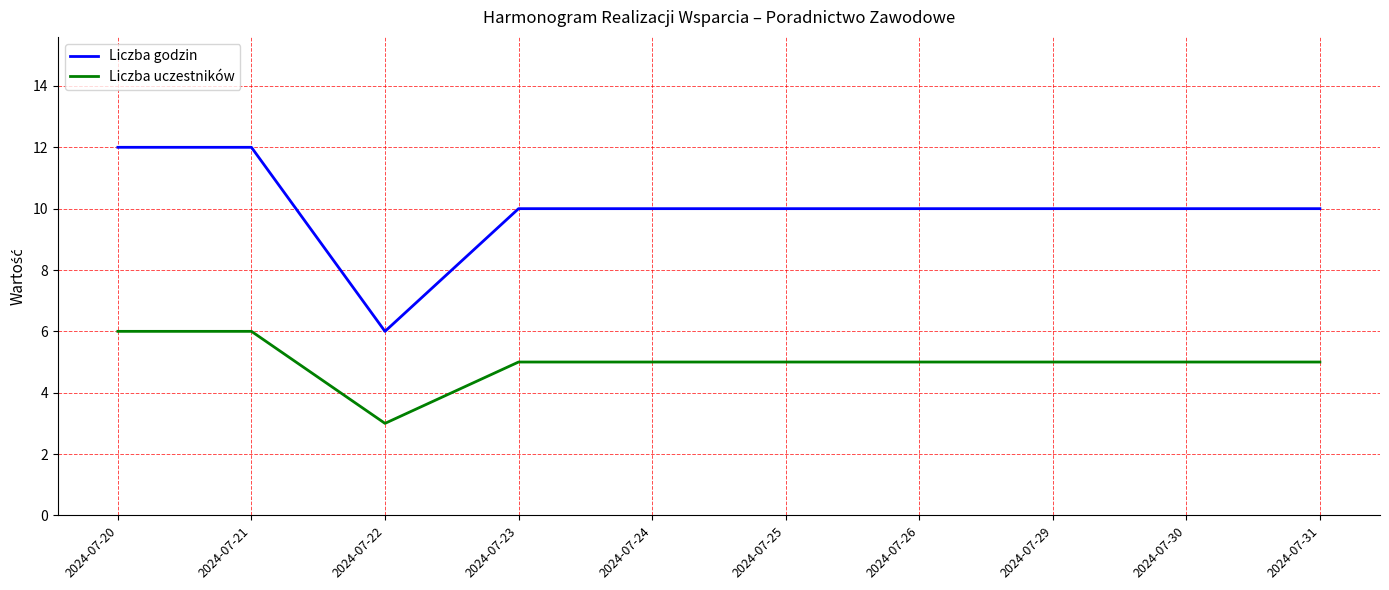

What is the total value across all series at 2024-07-31?

15